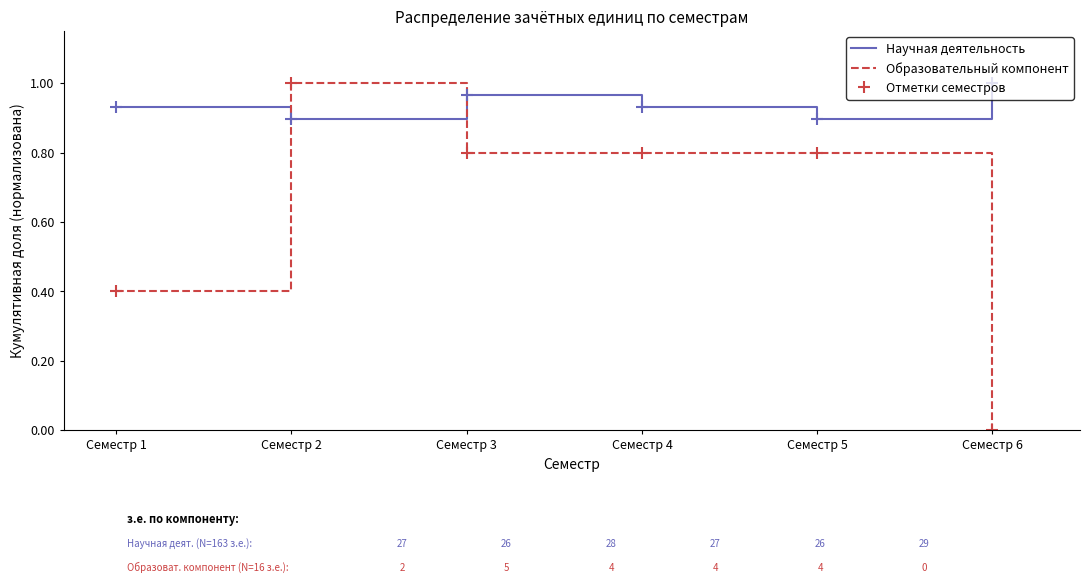

Reading left to right, transcribe all the data shown in this chart.

Научная деятельность: 0.9	0.9	0.9	0.9	1.0	1.0	0.9	0.9	0.9	0.9	1.0
Образовательный компонент: 0.4	0.4	1.0	1.0	0.8	0.8	0.8	0.8	0.8	0.8	0.0